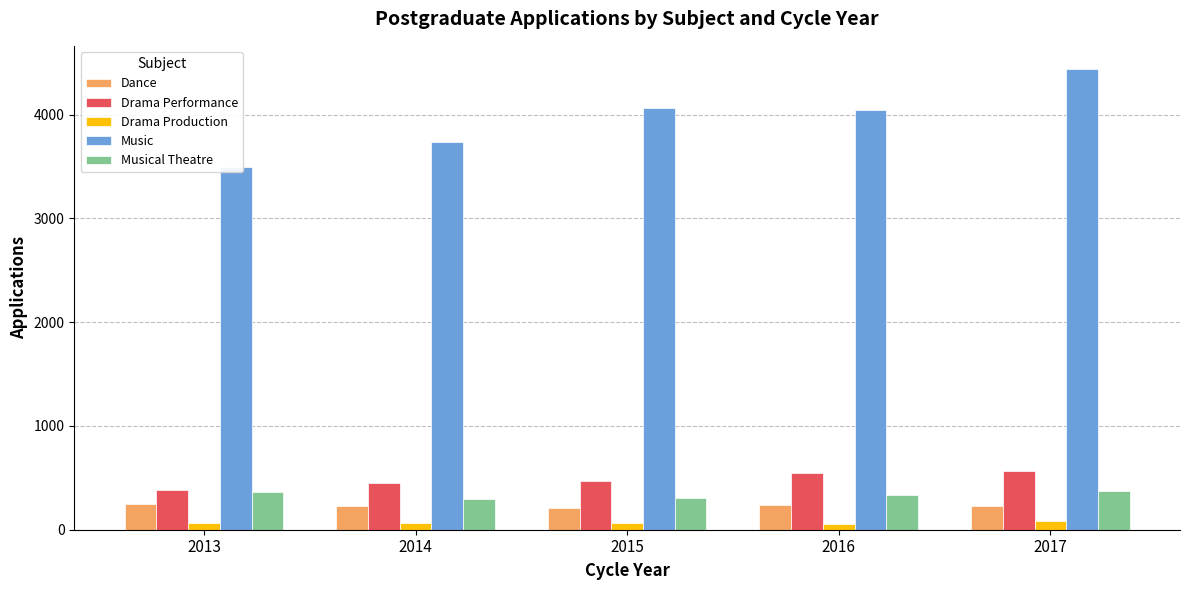

Is the value of Drama Production at 2017 greater than the value of Musical Theatre at 2016?

No